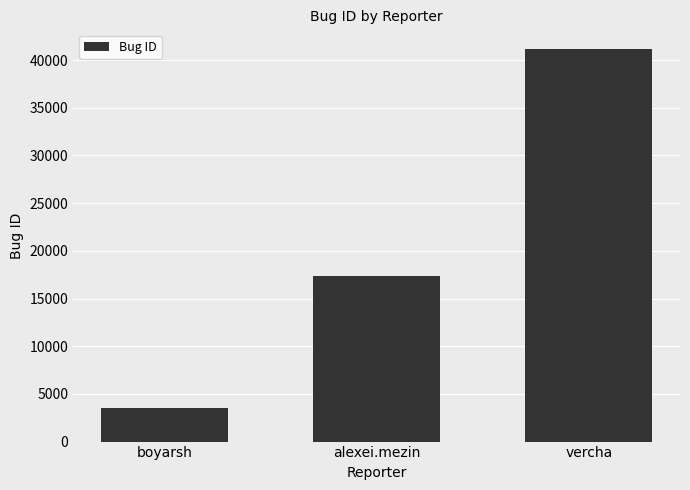

What is the change in value from boyarsh to vercha?

+37633